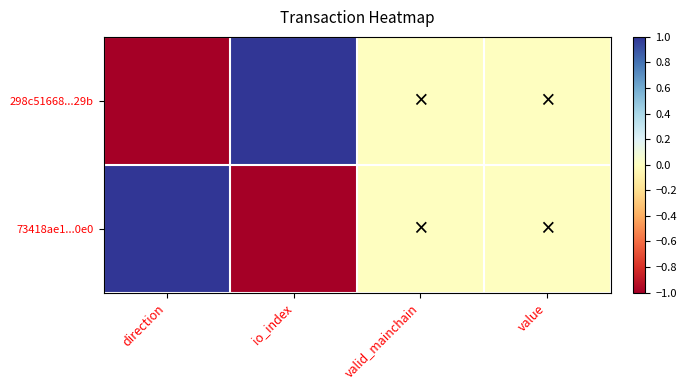

At value, list the series in order from largest to smallest.

298c51668...29b, 73418ae1...0e0